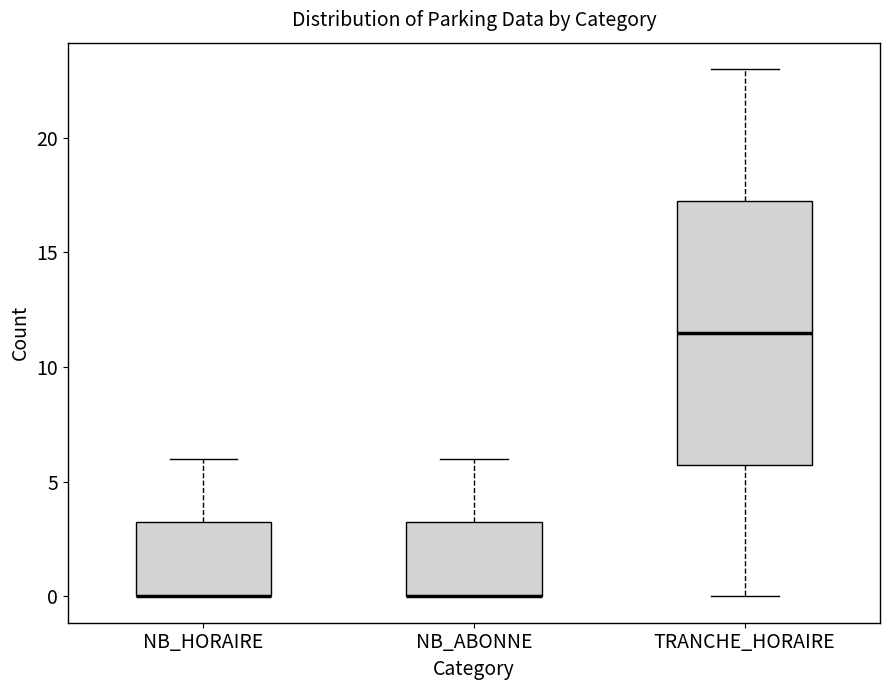

Reading left to right, transcribe this box plot: for each box, give where its median line is, the range the box spans, and where its two whiskers end, as read against the y-axis. The values are not printed on the chart, so give them approximately, as read against the axis.

NB_HORAIRE: median 0.0 (drawn on the box's lower edge), box 0.0 to 3.5, whiskers 0.0 to 6.0
NB_ABONNE: median 0.0 (drawn on the box's lower edge), box 0.0 to 3.5, whiskers 0.0 to 6.0
TRANCHE_HORAIRE: median 11.5, box 6.0 to 17.5, whiskers 0.0 to 23.0